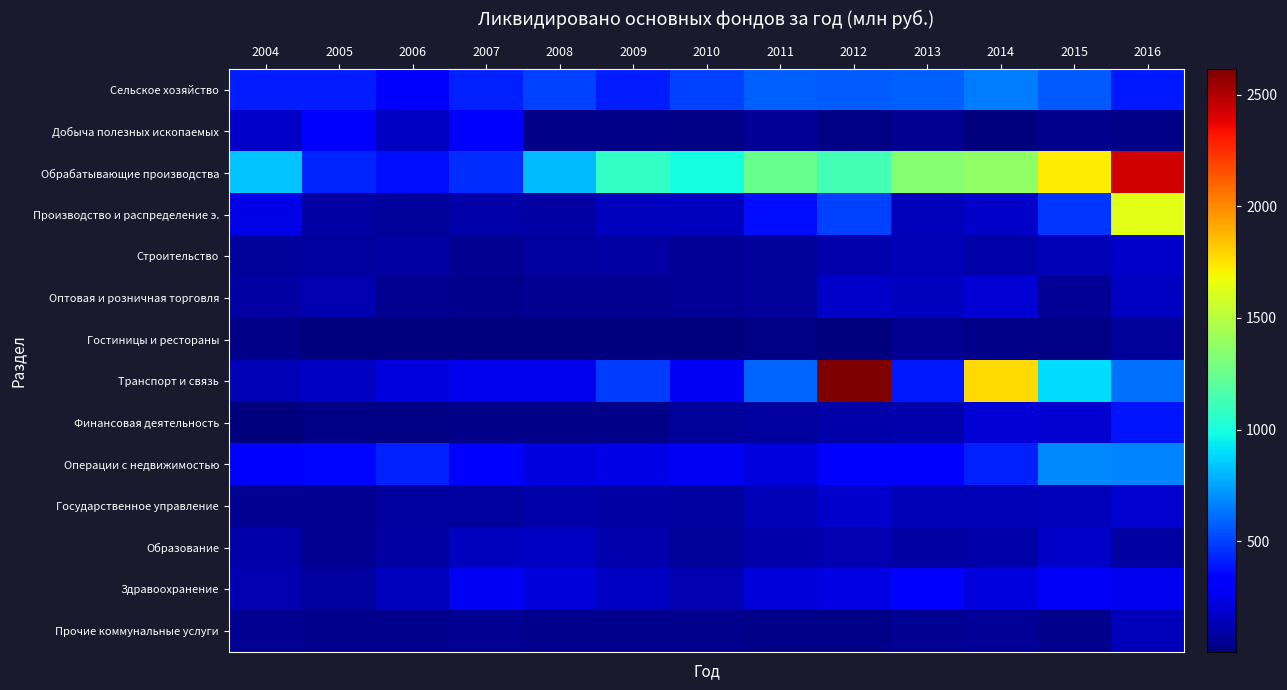

Reading right to left, list all the values displayed in this chart.

Сельское хозяйство: 2016=401	2015=557	2014=656	2013=581	2012=569	2011=585	2010=494	2009=404	2008=497	2007=416	2006=332	2005=409	2004=412
Добыча полезных ископаемых: 2016=33	2015=36	2014=7	2013=45	2012=16	2011=59	2010=21	2009=33	2008=29	2007=301	2006=166	2005=338	2004=168
Обрабатывающие производства: 2016=2431	2015=1725	2014=1376	2013=1347	2012=1133	2011=1250	2010=991	2009=1085	2008=811	2007=451	2006=366	2005=432	2004=833
Производство и распределение э.: 2016=1627	2015=469	2014=177	2013=137	2012=495	2011=363	2010=156	2009=153	2008=86	2007=104	2006=73	2005=94	2004=240
Строительство: 2016=173	2015=131	2014=99	2013=131	2012=114	2011=69	2010=64	2009=95	2008=83	2007=46	2006=94	2005=84	2004=69
Оптовая и розничная торговля: 2016=158	2015=62	2014=208	2013=155	2012=168	2011=72	2010=60	2009=50	2008=48	2007=37	2006=50	2005=122	2004=87
Гостиницы и рестораны: 2016=75	2015=17	2014=32	2013=53	2012=10	2011=15	2010=4	2009=11	2008=6	2007=8	2006=7	2005=8	2004=26
Транспорт и связь: 2016=624	2015=900	2014=1772	2013=396	2012=2616	2011=595	2010=275	2009=490	2008=257	2007=249	2006=226	2005=167	2004=131
Финансовая деятельность: 2016=388	2015=194	2014=205	2013=112	2012=105	2011=77	2010=73	2009=32	2008=31	2007=27	2006=19	2005=17	2004=4
Операции с недвижимостью: 2016=677	2015=684	2014=417	2013=332	2012=329	2011=220	2010=274	2009=239	2008=224	2007=304	2006=417	2005=342	2004=291
Государственное управление: 2016=190	2015=142	2014=133	2013=134	2012=179	2011=136	2010=78	2009=86	2008=97	2007=85	2006=82	2005=54	2004=48
Образование: 2016=87	2015=177	2014=98	2013=90	2012=117	2011=106	2010=69	2009=116	2008=163	2007=157	2006=91	2005=51	2004=100
Здравоохранение: 2016=268	2015=281	2014=222	2013=309	2012=236	2011=210	2010=117	2009=167	2008=209	2007=278	2006=157	2005=77	2004=123
Прочие коммунальные услуги: 2016=143	2015=44	2014=65	2013=50	2012=31	2011=34	2010=43	2009=36	2008=40	2007=52	2006=43	2005=44	2004=51